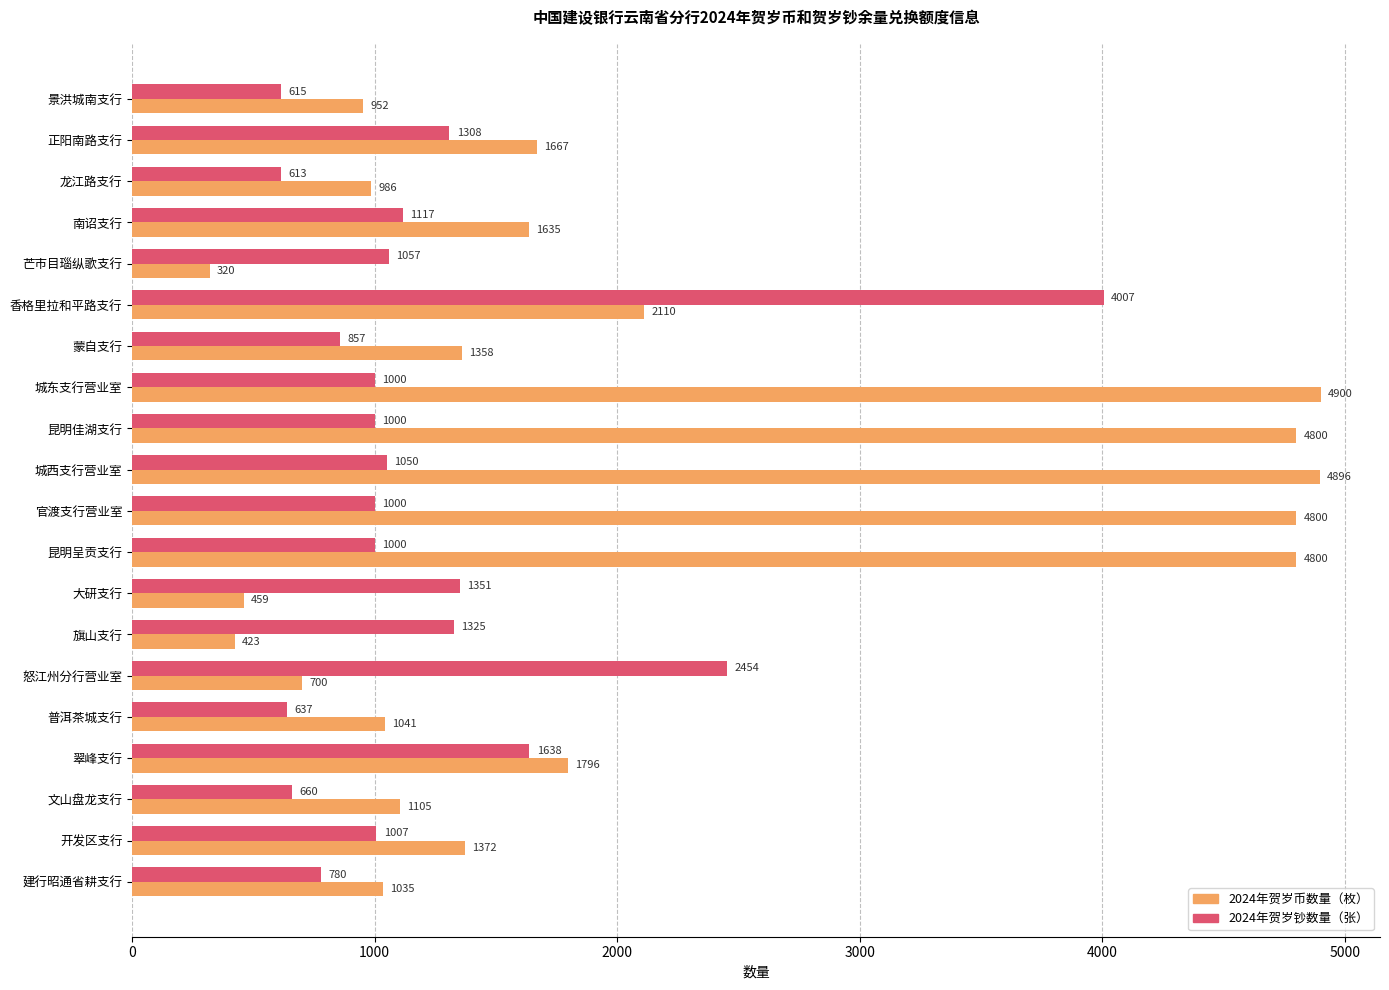

What value does the 2024年贺岁币数量（枚） series have at 普洱茶城支行?

1041